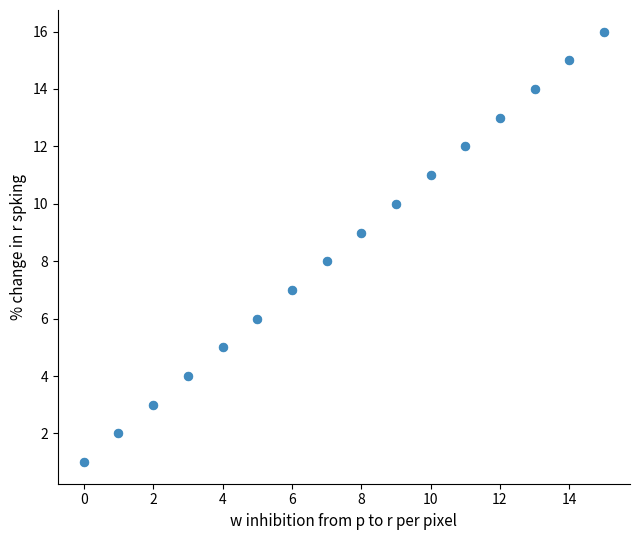

What is the range of Y values (max minus min)?

15